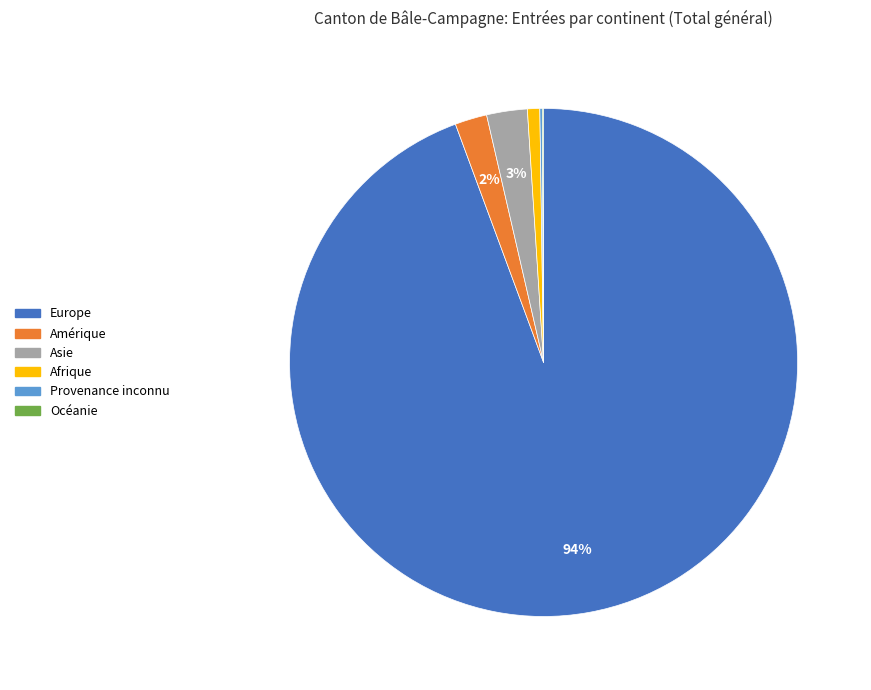

Which slice is the largest?

Europe